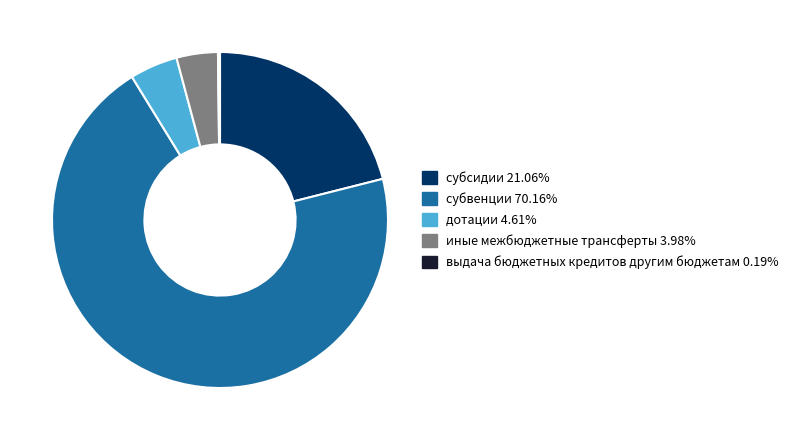

Is the sum of иные межбюджетные трансферты and дотации greater than half?

No